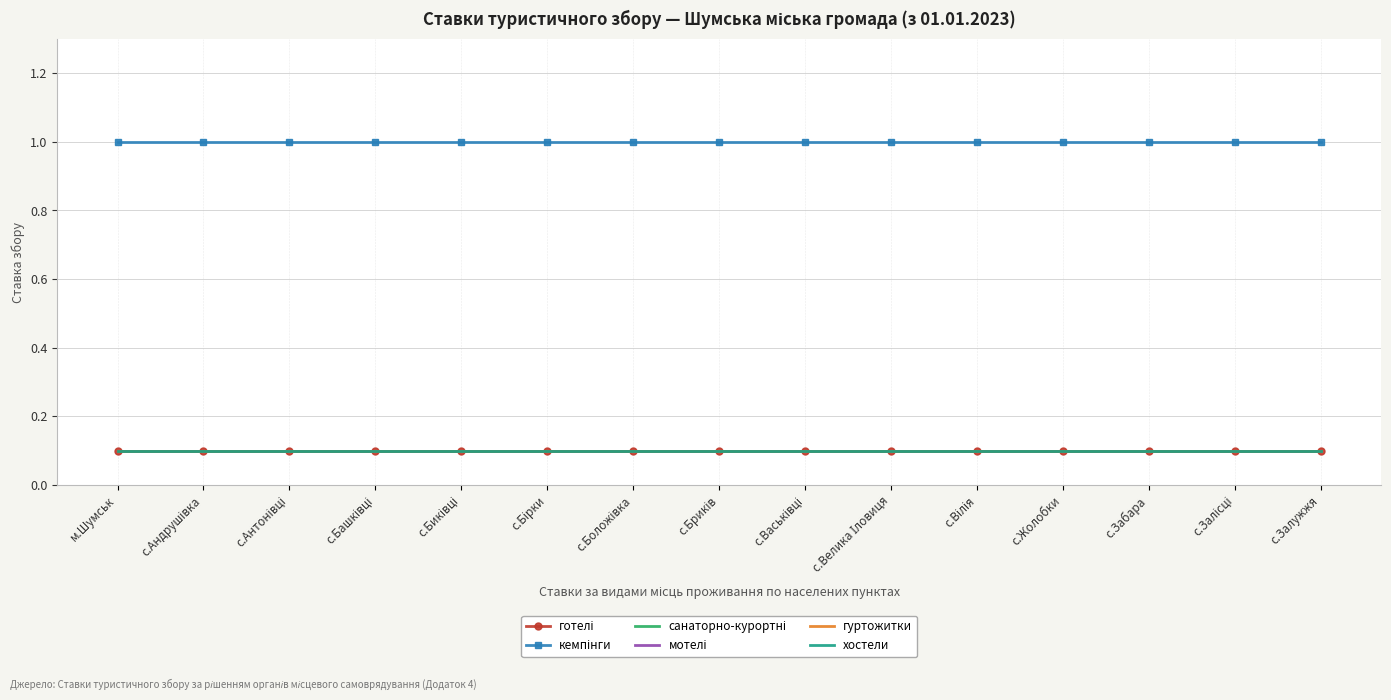

The value of гуртожитки at с.Бірки is 0.0. True or false?

False